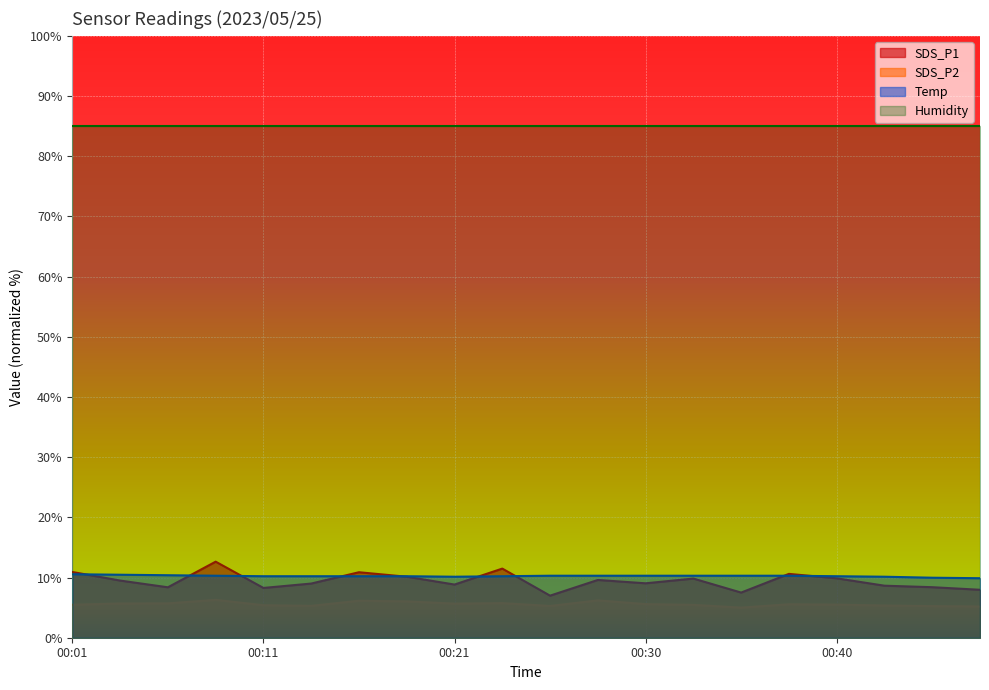

What are all the series names shown in the legend?

SDS_P1, SDS_P2, Temp, Humidity